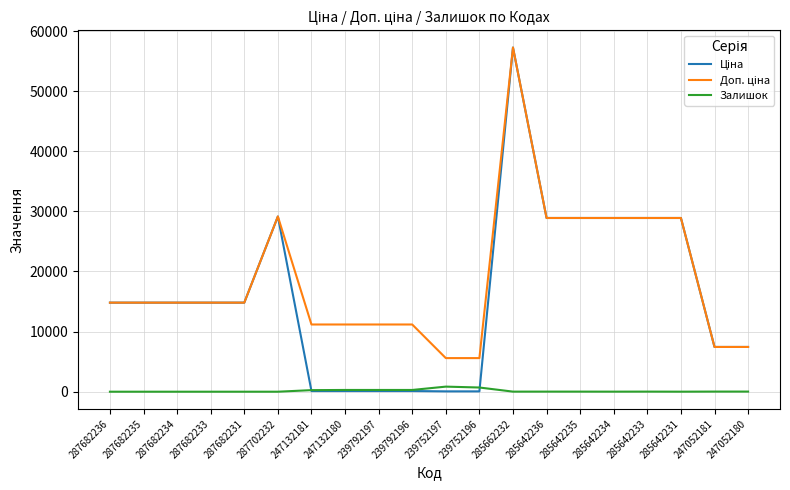

What is the total value across all series at 287682236?

29635.2